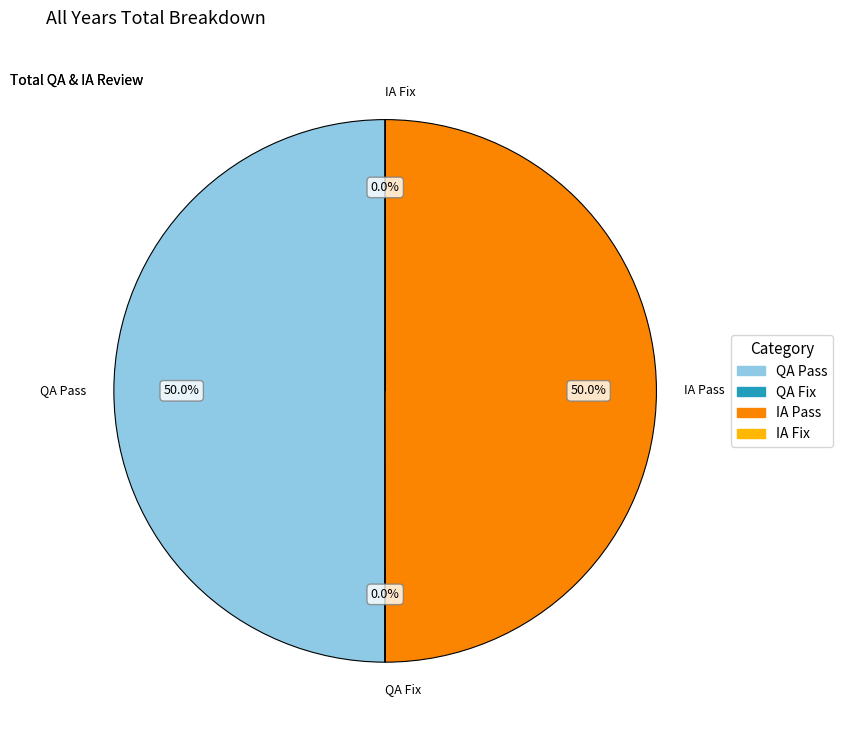

Is it true that QA Pass is 55% of the pie?

False